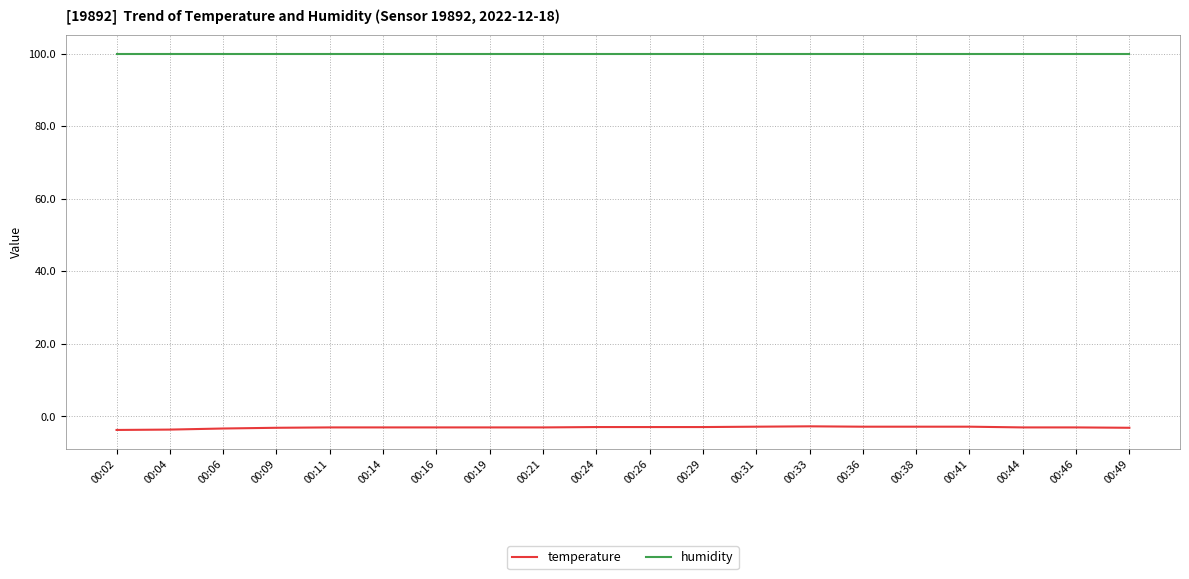

What is the total value across all series at 00:24?

96.9